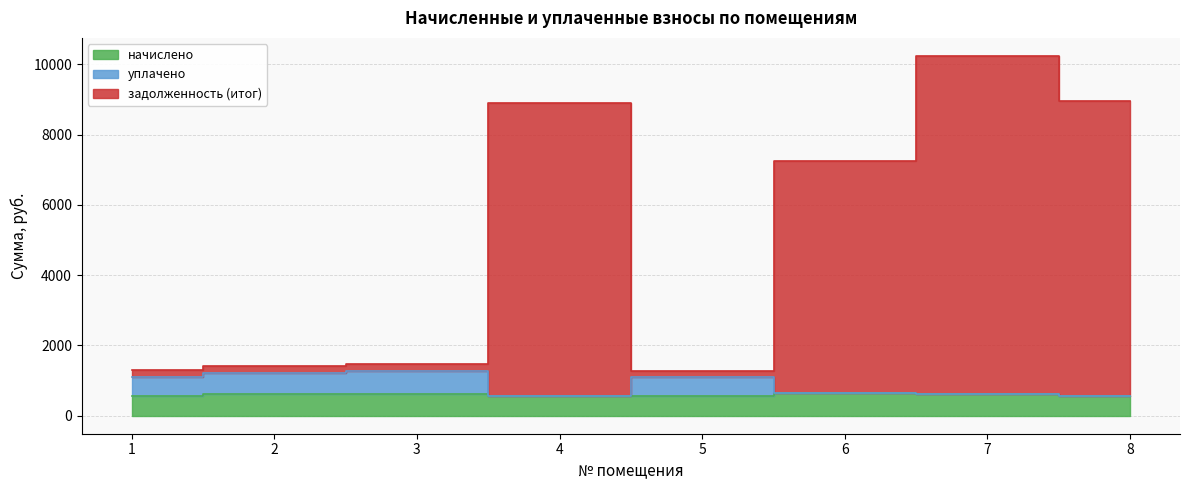

Which series has the widest spread of values?

задолженность (итог)